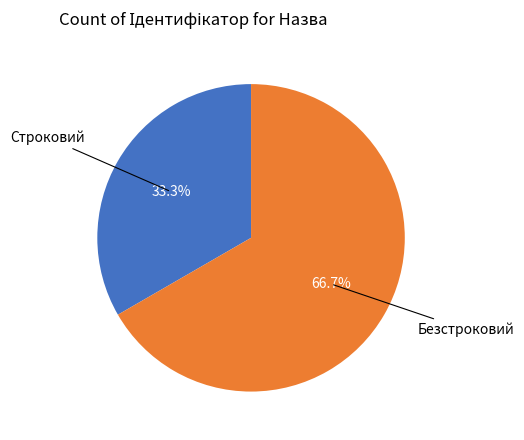

Is there a majority slice in this chart?

Yes